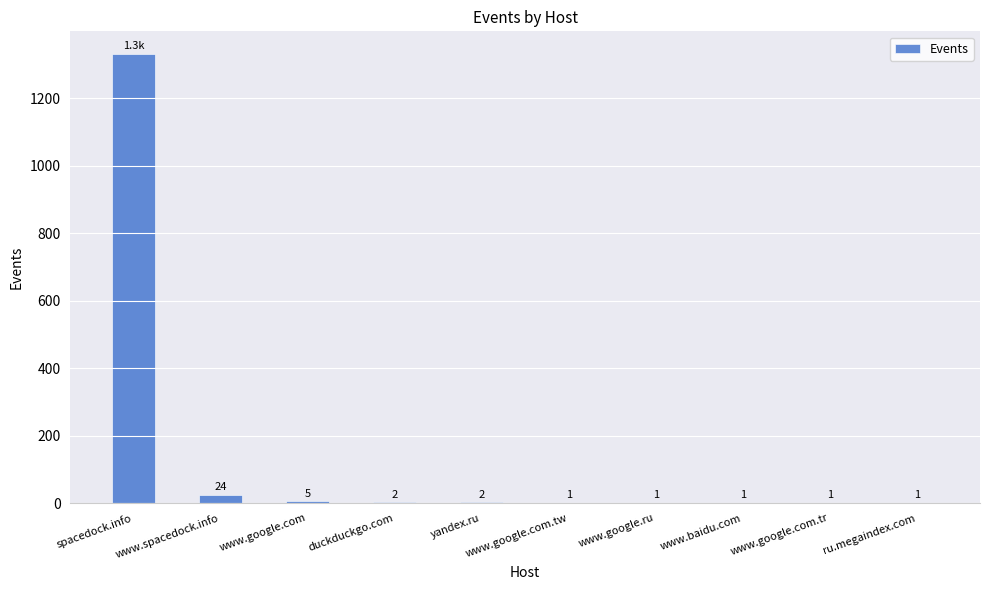

Reading right to left, list all the values displayed in this chart.

ru.megaindex.com=1	www.google.com.tr=1	www.baidu.com=1	www.google.ru=1	www.google.com.tw=1	yandex.ru=2	duckduckgo.com=2	www.google.com=5	www.spacedock.info=24	spacedock.info=1332